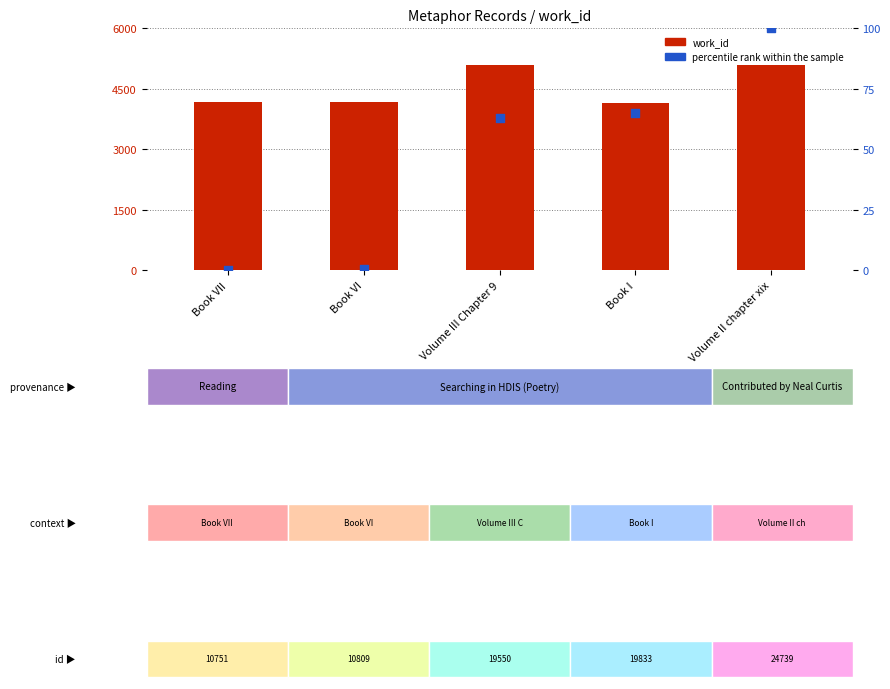

What is the total value across all series at Book I?

4217.9